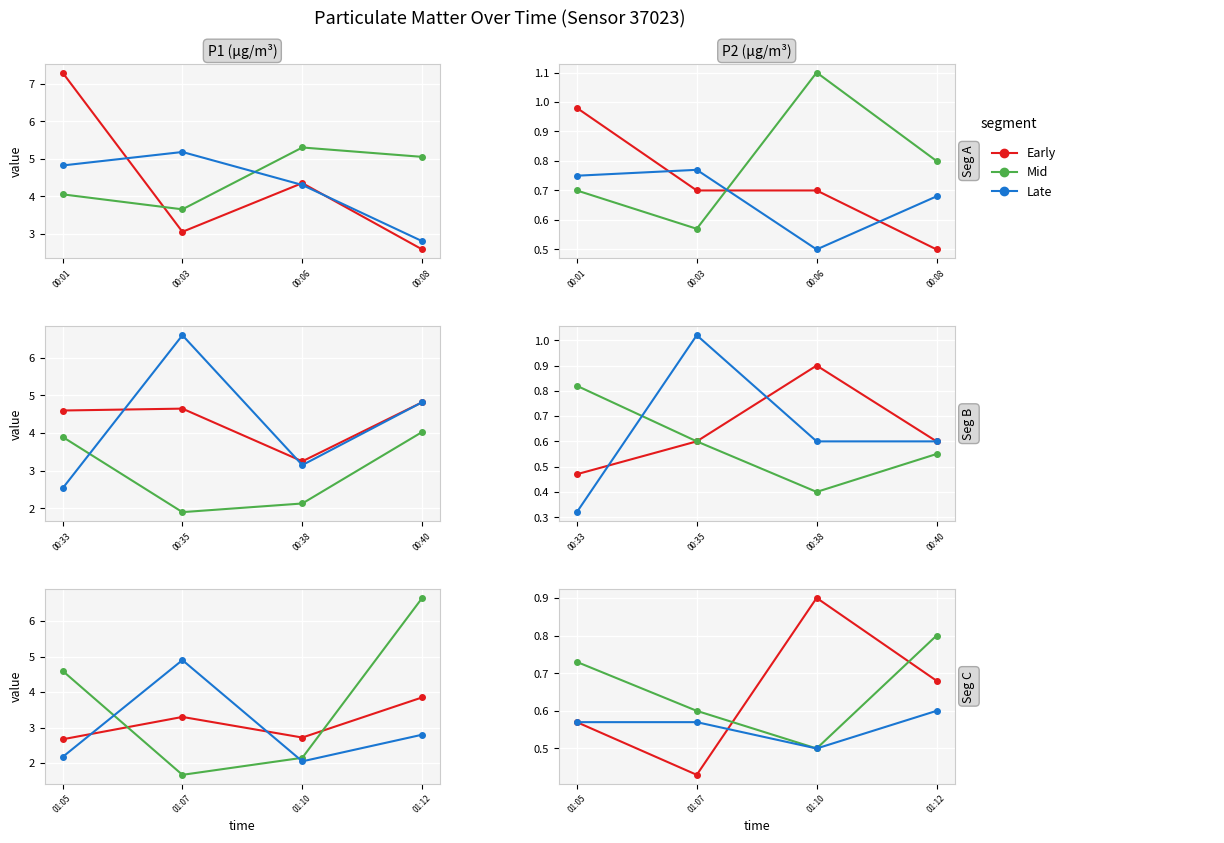

True or false: Early and Mid intersect in this chart.

True